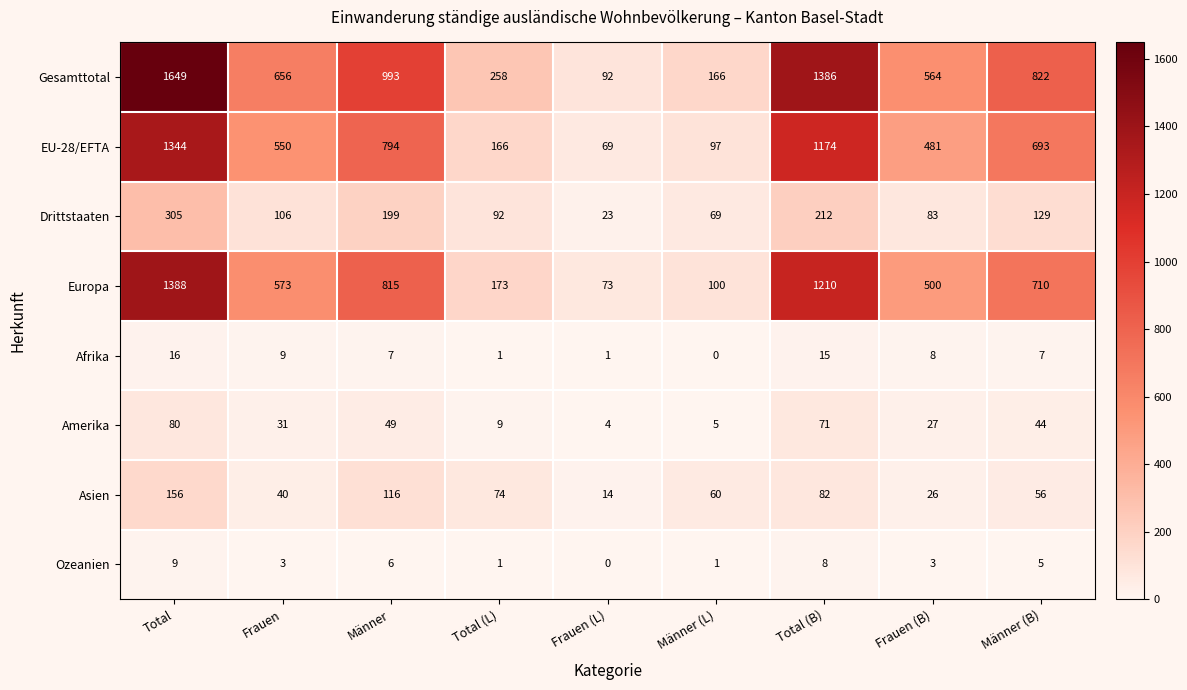

How many series are shown in this chart?

8